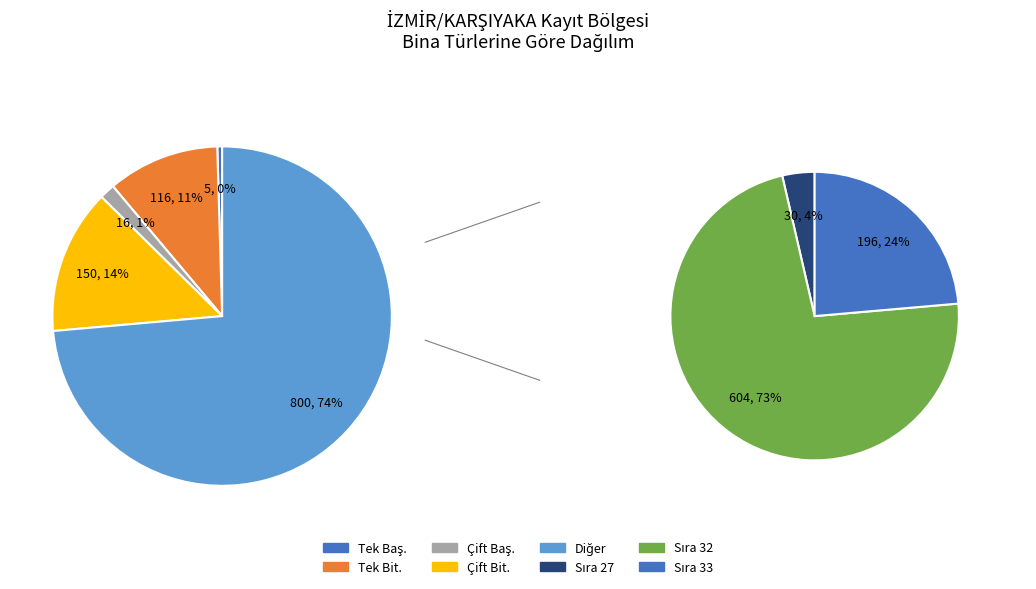

The Sıra 31 slice represents 20% of the pie. True or false?

False